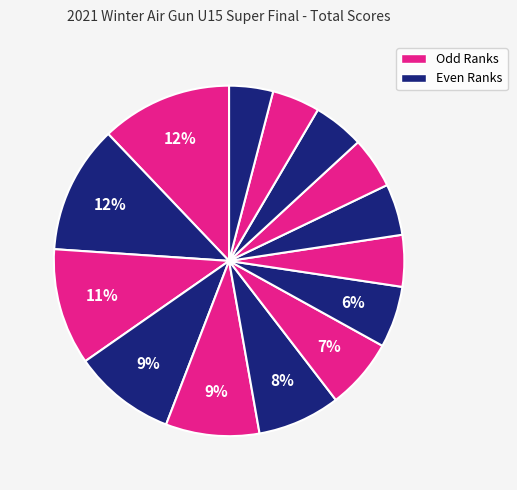

Count the number of slices in the pie.

14